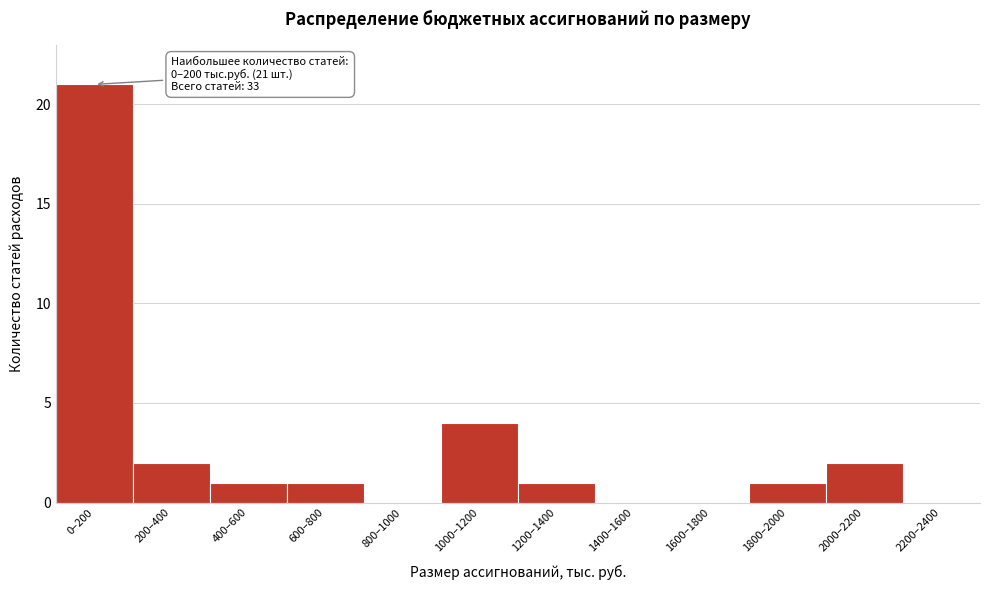

Reading right to left, what are all the values shown in this chart?

2200–2400=0	2000–2200=2	1800–2000=1	1600–1800=0	1400–1600=0	1200–1400=1	1000–1200=4	800–1000=0	600–800=1	400–600=1	200–400=2	0–200=21